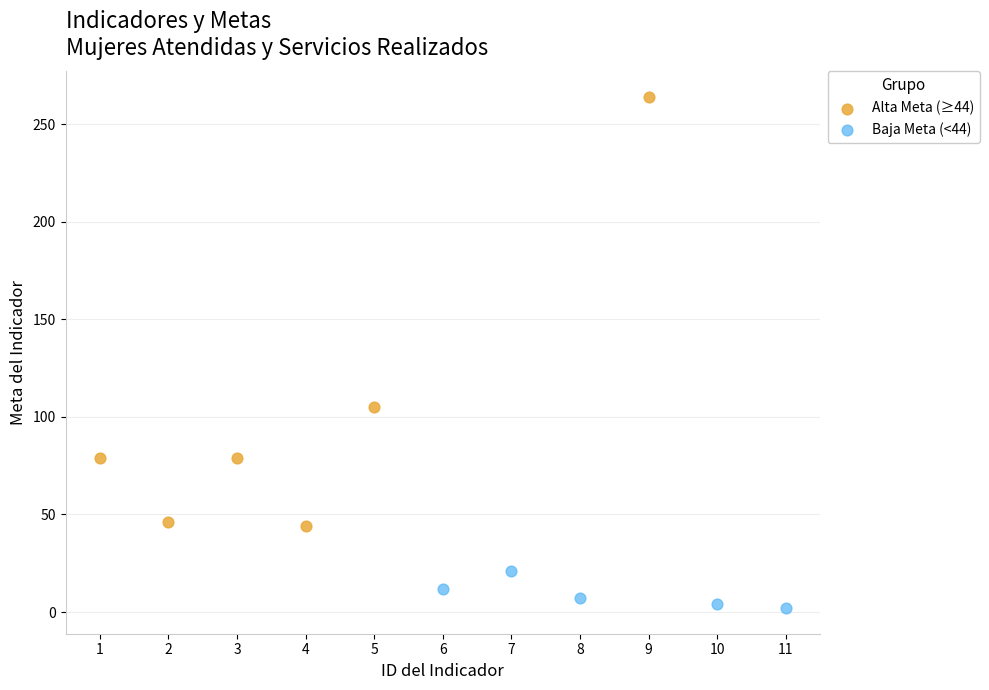

Which series contains the lowest Y value?

Baja Meta (<44)